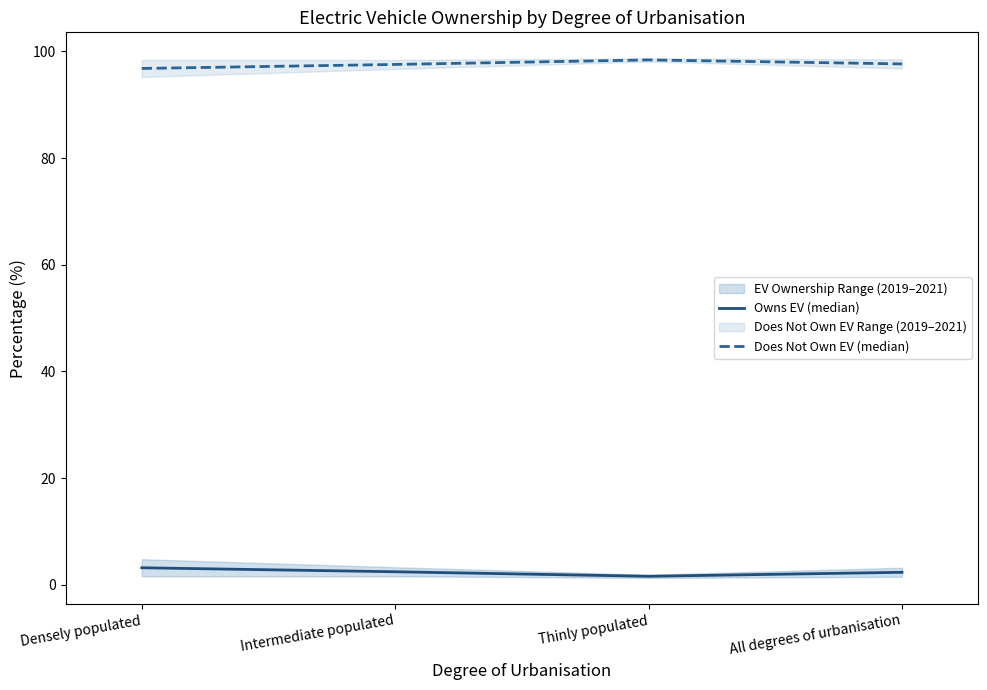

At which category does Owns EV (median) reach its first local valley?

Thinly populated